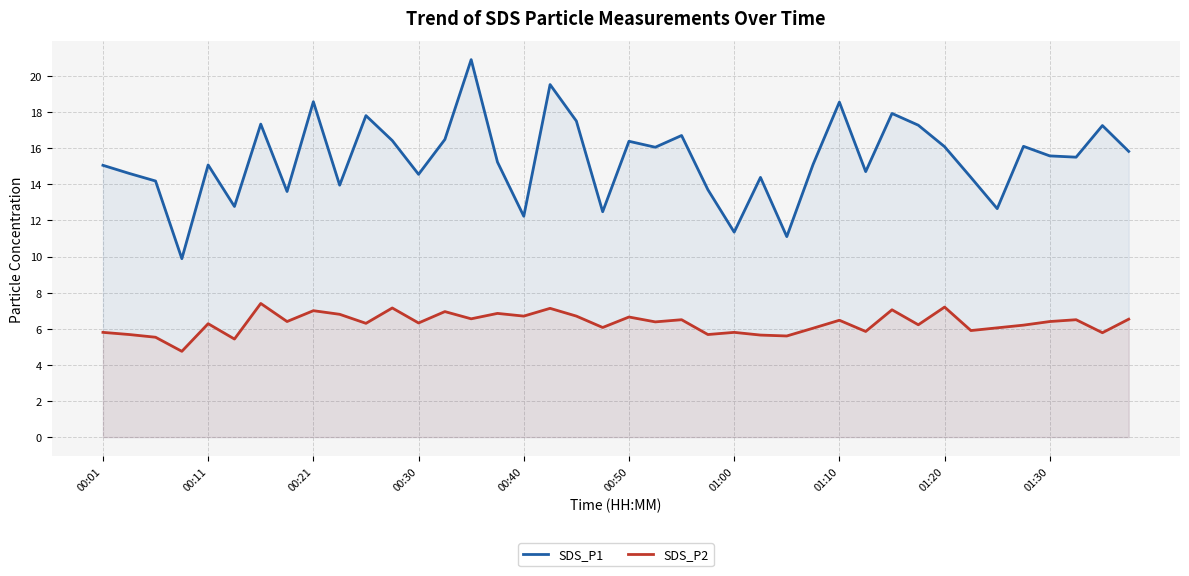

What is the difference between the maximum and minimum values in the SDS_P1 series?

11.0